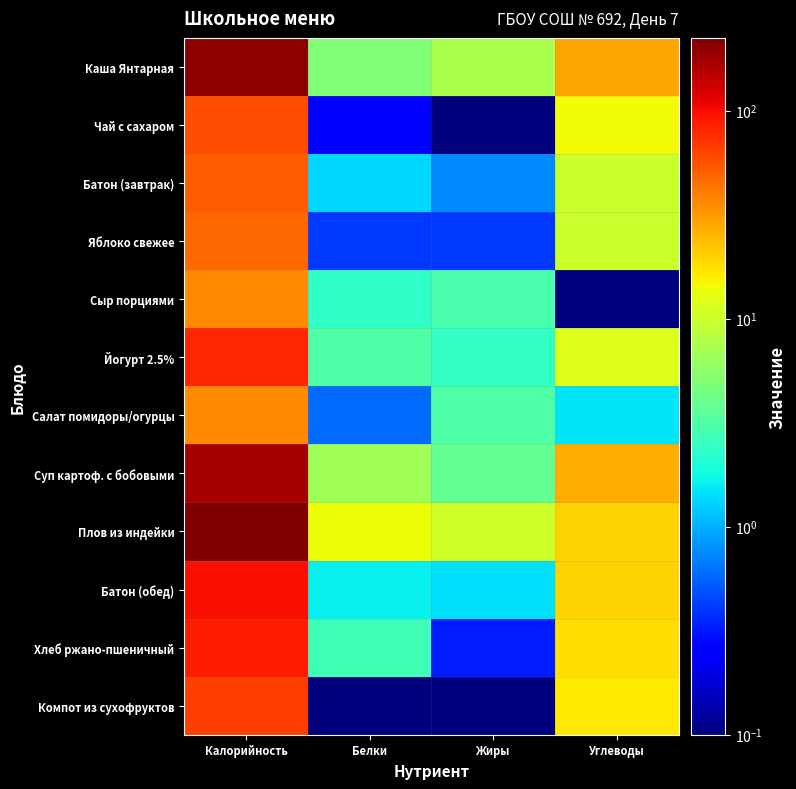

Reading right to left, extract all data points from this chart.

Каша Янтарная: Углеводы=28.1	Жиры=7.3	Белки=5.0	Калорийность=198.8
Чай с сахаром: Углеводы=14.2	Жиры=0.1	Белки=0.3	Калорийность=58.7
Батон (завтрак): Углеводы=9.9	Жиры=0.7	Белки=1.4	Калорийность=51.9
Яблоко свежее: Углеводы=9.8	Жиры=0.4	Белки=0.4	Калорийность=47.0
Сыр порциями: Углеводы=0.0	Жиры=3.0	Белки=2.3	Калорийность=36.3
Йогурт 2.5%: Углеводы=11.7	Жиры=2.4	Белки=3.2	Калорийность=81.3
Салат помидоры/огурцы: Углеводы=1.5	Жиры=3.1	Белки=0.6	Калорийность=36.6
Суп картоф. с бобовыми: Углеводы=26.7	Жиры=3.8	Белки=6.8	Калорийность=168.3
Плов из индейки: Углеводы=19.5	Жиры=10.1	Белки=13.8	Калорийность=223.8
Батон (обед): Углеводы=19.5	Жиры=1.4	Белки=1.6	Калорийность=97.9
Хлеб ржано-пшеничный: Углеводы=18.1	Жиры=0.3	Белки=2.7	Калорийность=86.2
Компот из сухофруктов: Углеводы=16.4	Жиры=0.1	Белки=0.0	Калорийность=65.7